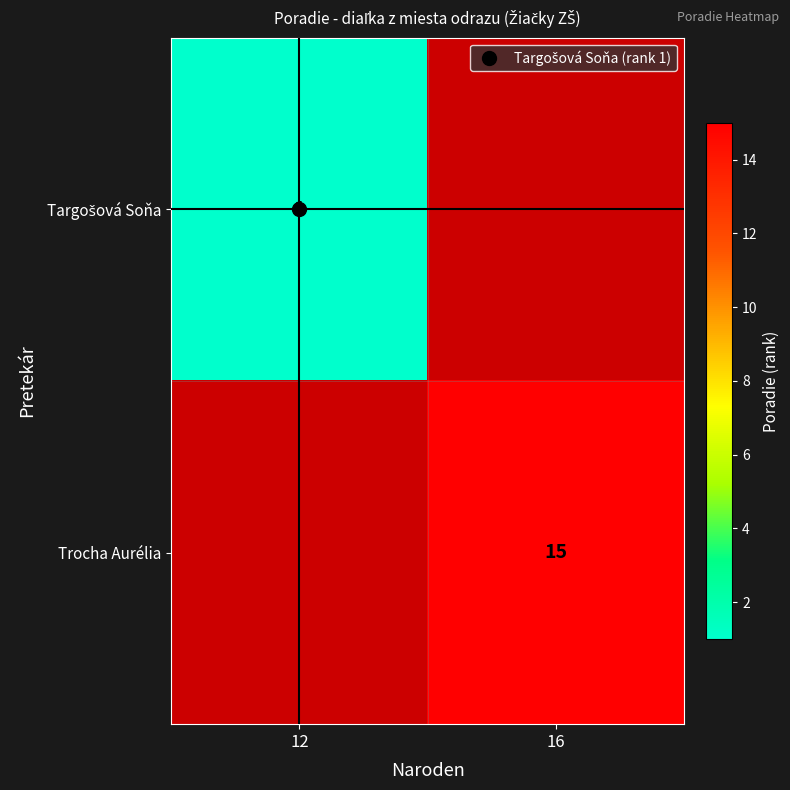

Which series has the widest spread of values?

Targošová Soňa